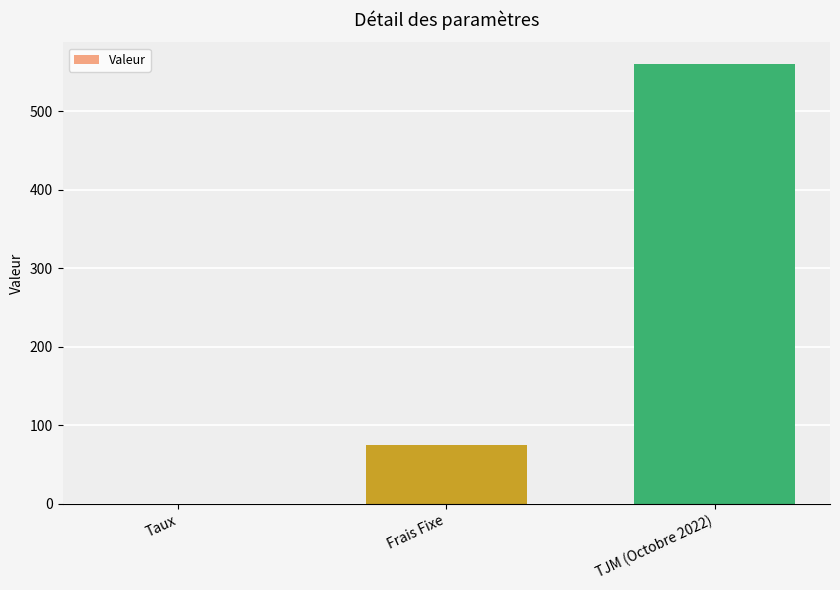

What is the maximum value shown in the chart?

560.0